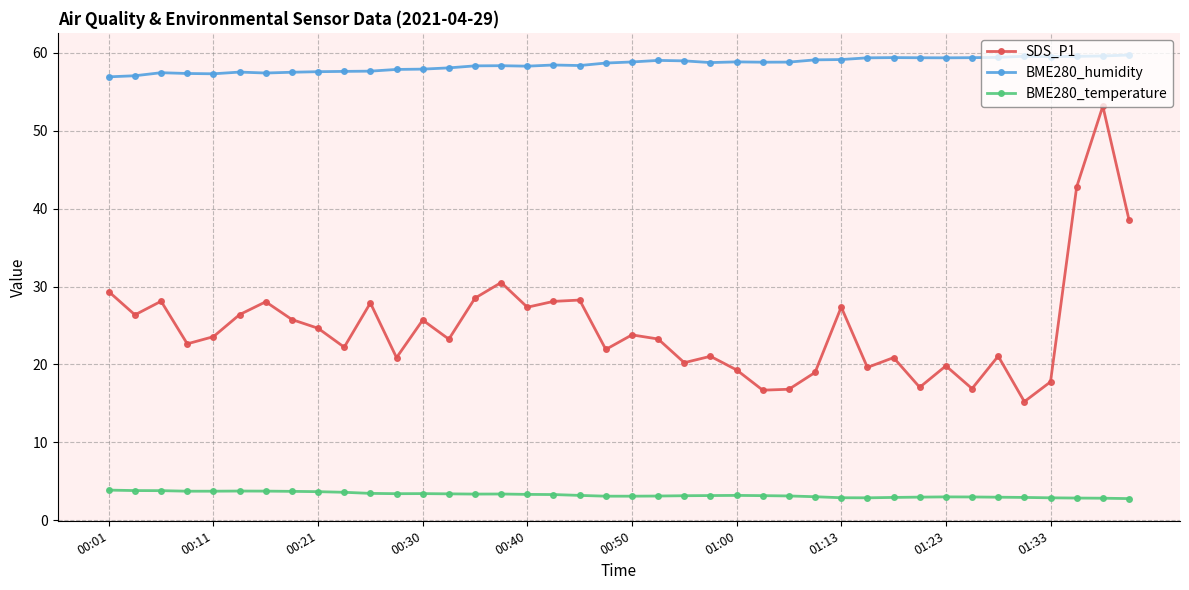

What is the greatest value displayed?

59.7